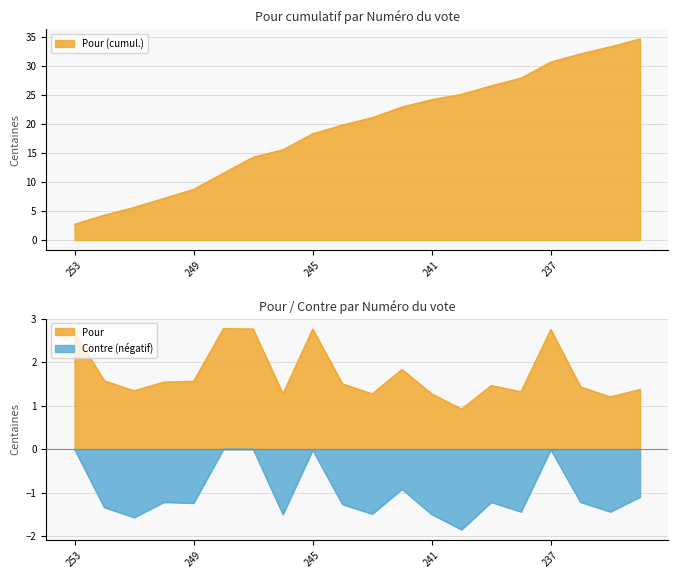

What is the lowest value of the Contre series?

-1.9